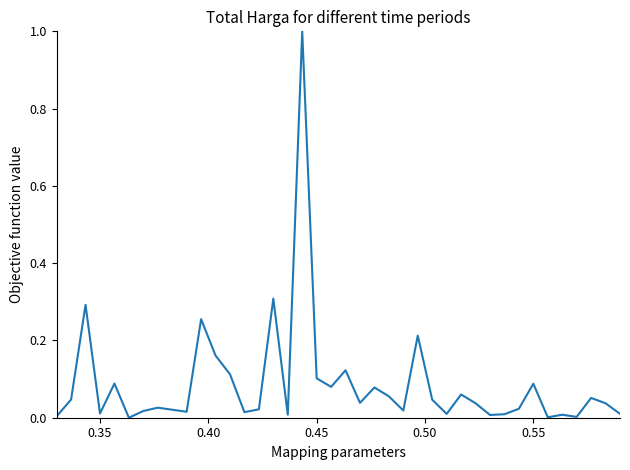

What is the difference between the maximum and minimum values?

1.0